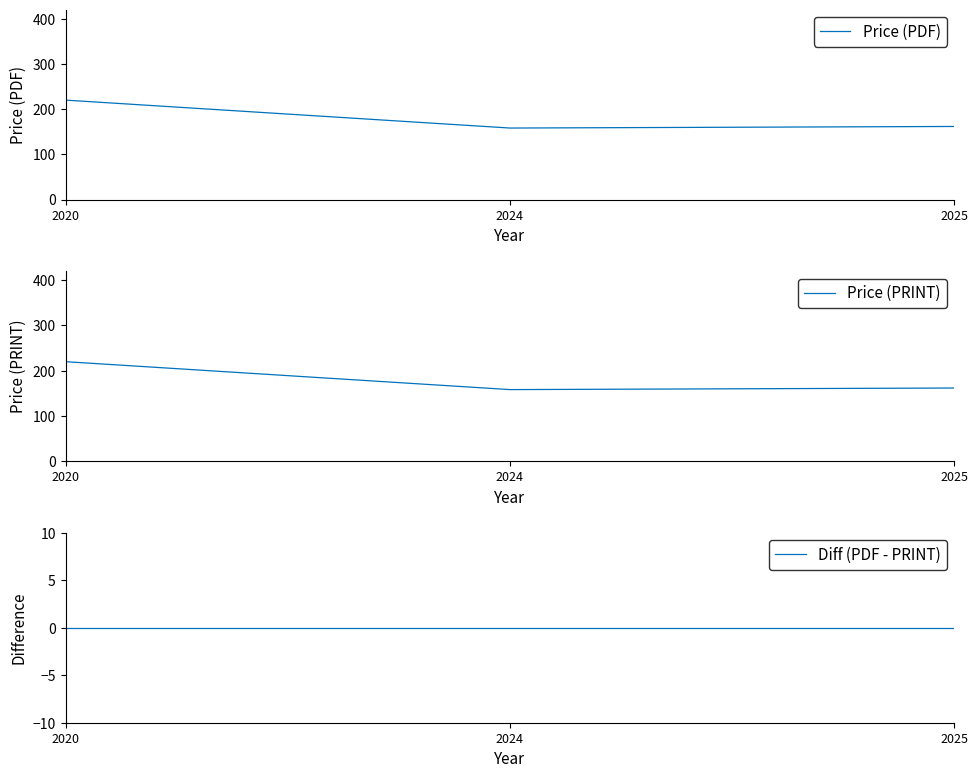

What is the average value of the Price (PDF) series?

180.0